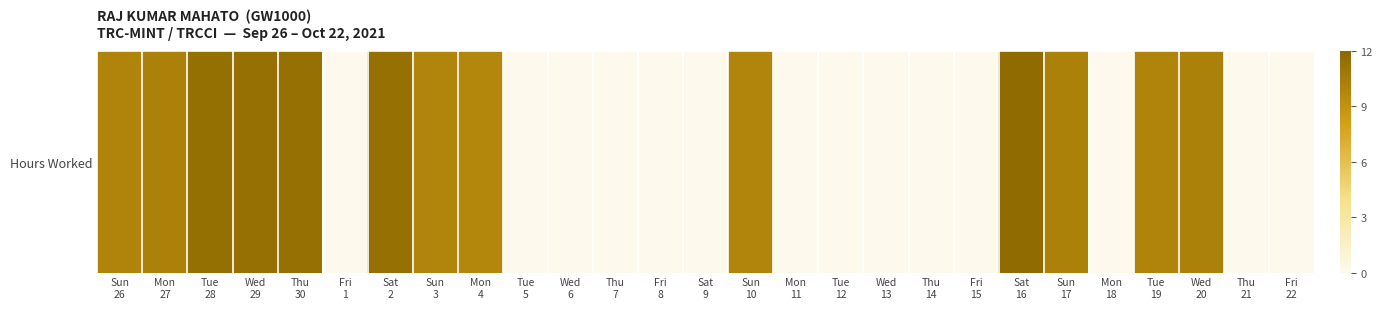

Reading left to right, what are all the values shown in this chart?

9.9	10.1	11.5	11.4	11.3	0.0	11.4	9.9	9.8	0.0	0.0	0.0	0.0	0.0	9.9	0.0	0.0	0.0	0.0	0.0	11.8	10.2	0.0	9.9	10.2	0.0	0.0